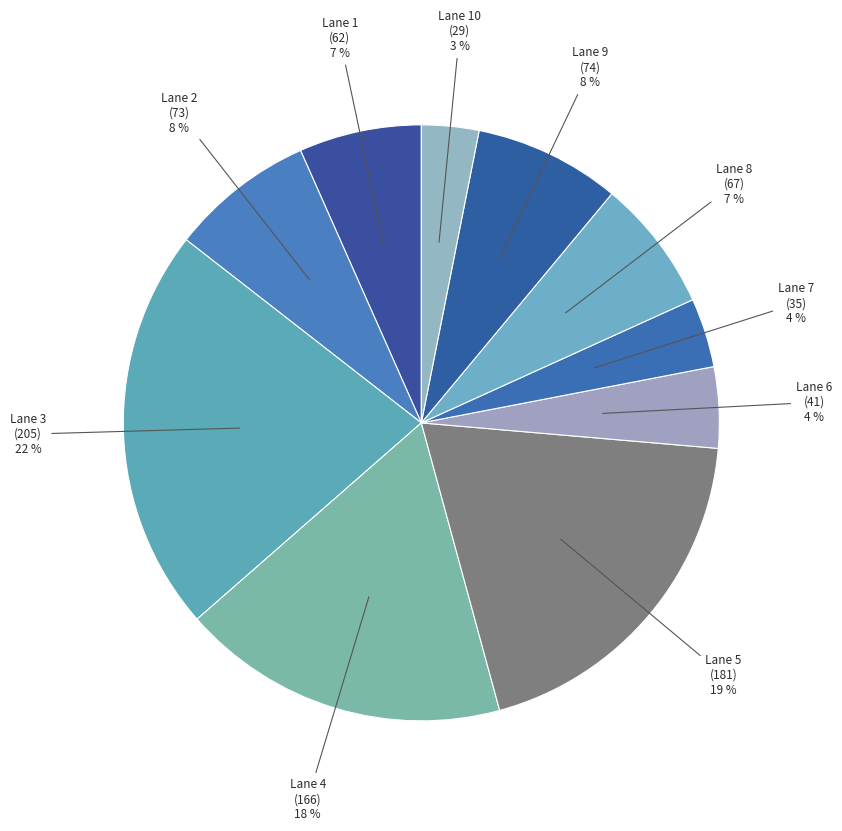

How many slices are in this pie chart?

10